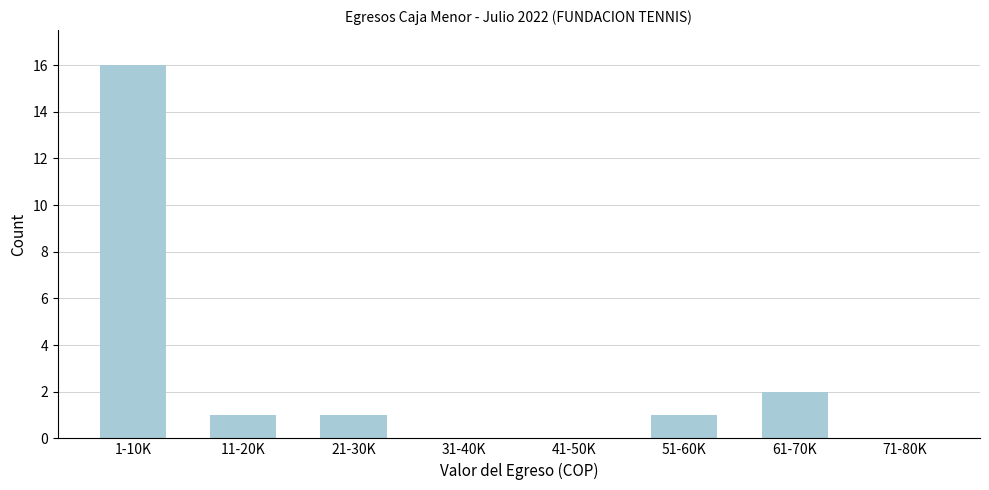

Reading right to left, list all the values displayed in this chart.

71-80K=0	61-70K=2	51-60K=1	41-50K=0	31-40K=0	21-30K=1	11-20K=1	1-10K=16